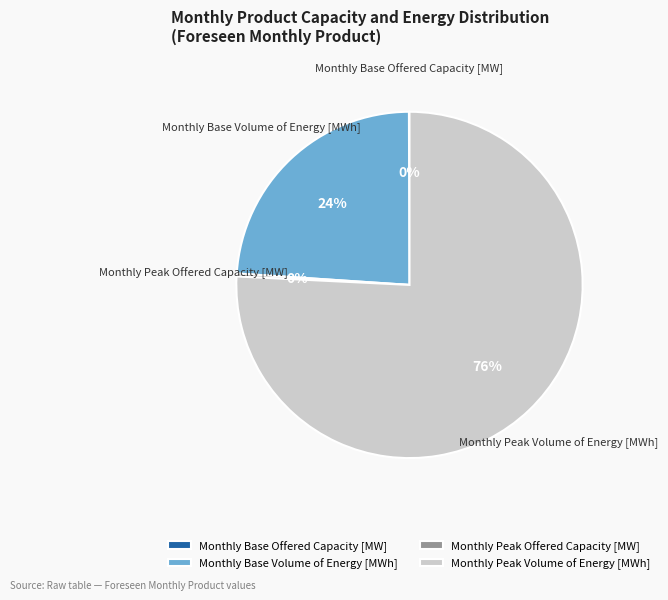

True or false: Monthly Base Volume of Energy [MWh] accounts for 12% of the total.

False